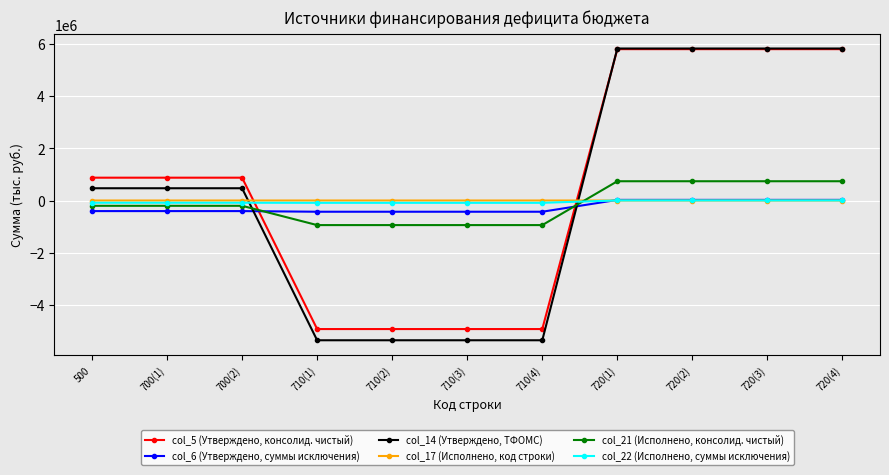

The col_21 (Исполнено, консолид. чистый) series shows -201916.3 at 700(2). True or false?

True